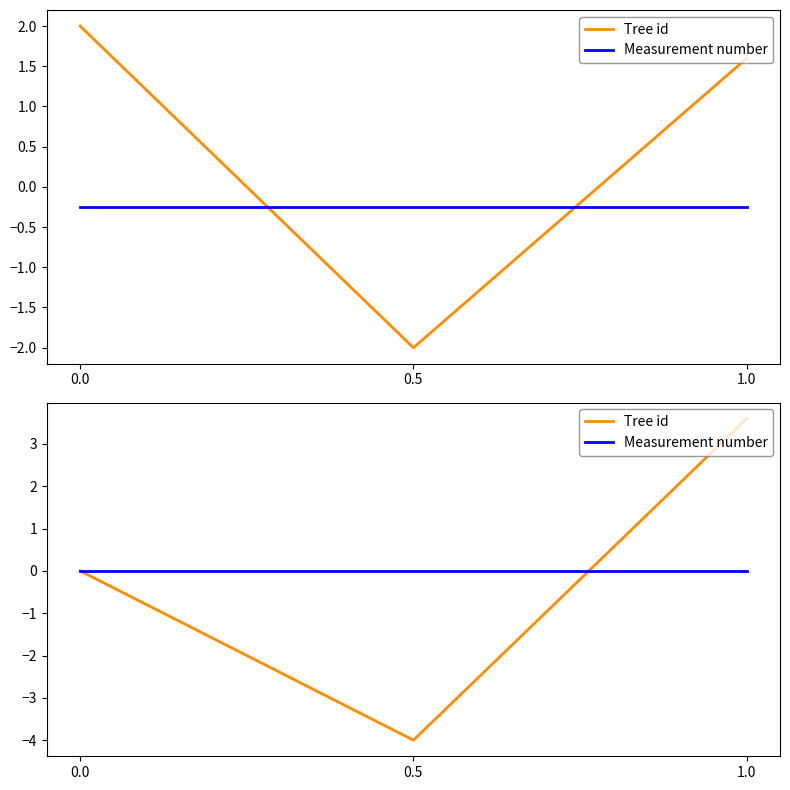

What is the label of the 2nd point from the left?

0.5